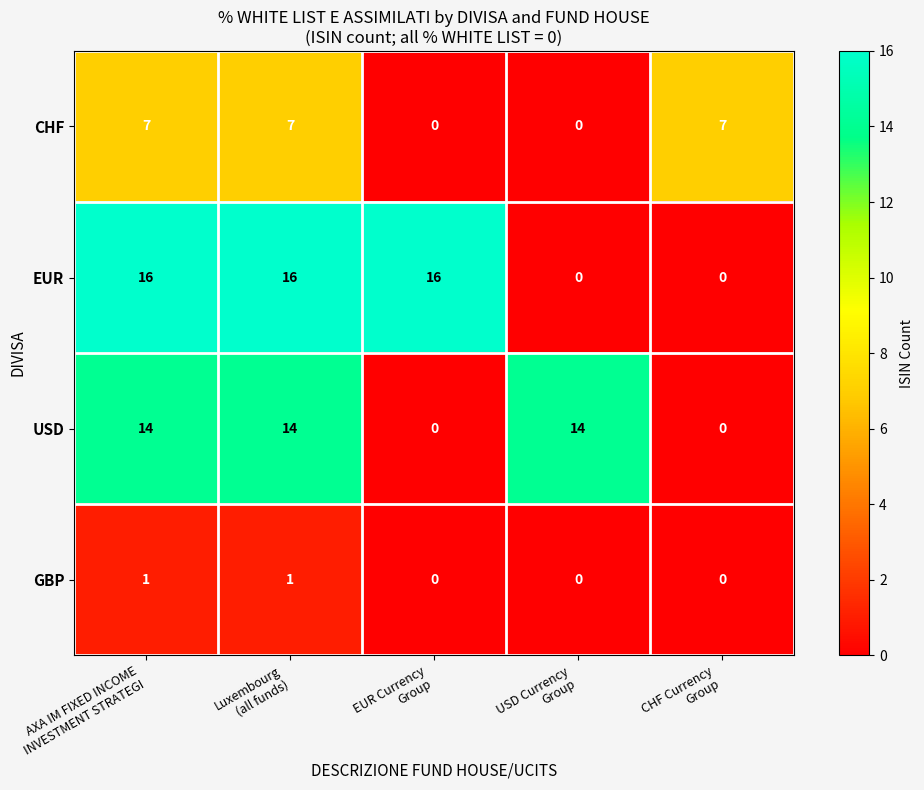

Which series has the widest spread of values?

EUR